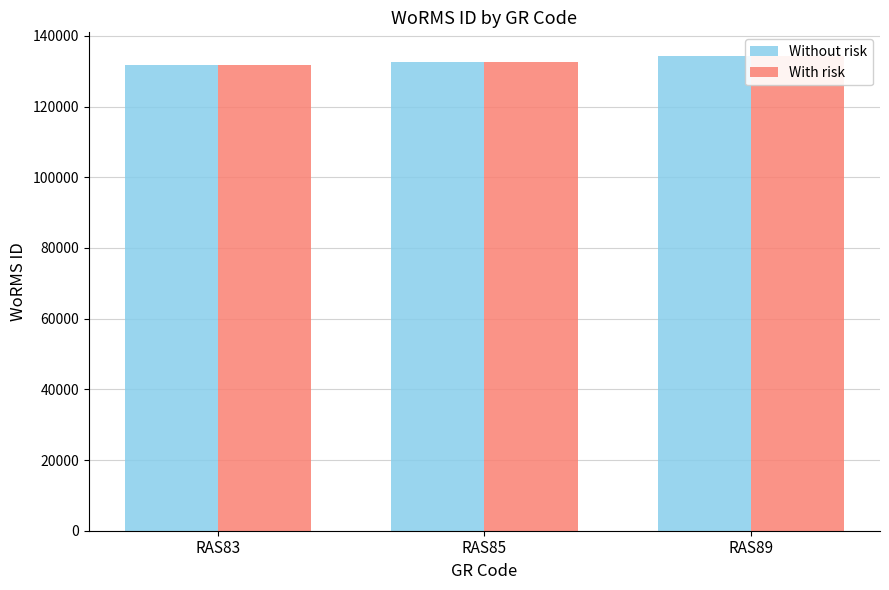

Which series has the largest range (max minus min)?

Without risk